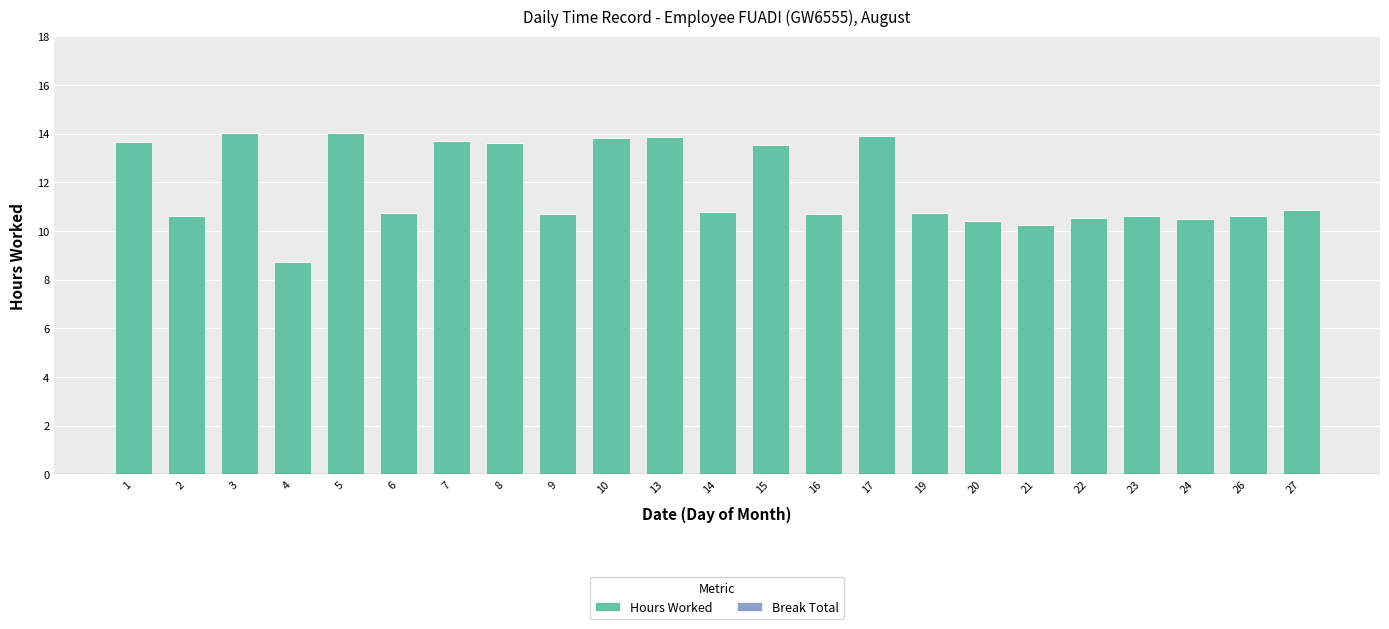

How many distinct data groups are displayed?

1